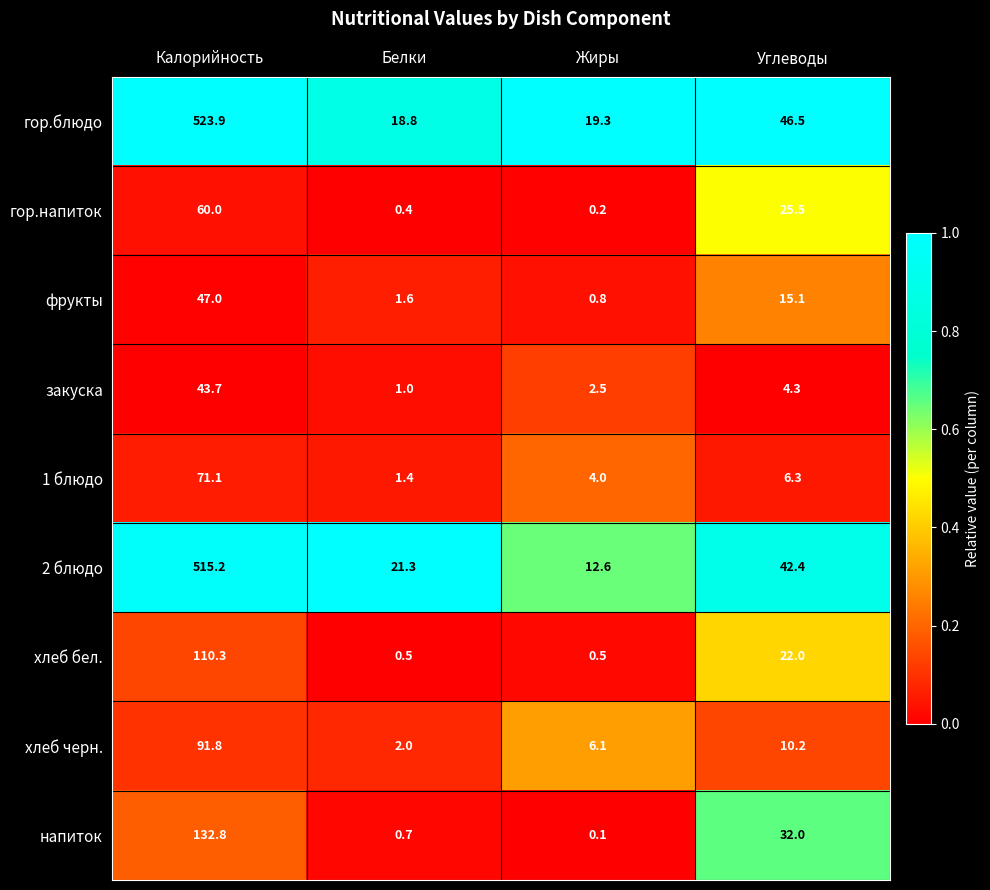

At which label is 1 блюдо closest to 36?

Углеводы